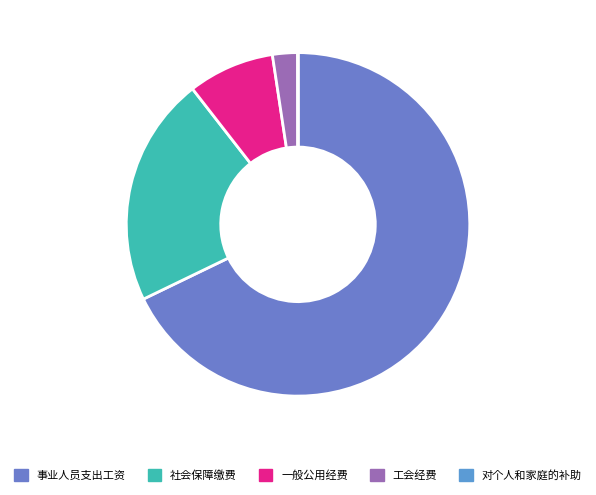

How many slices are in this pie chart?

5